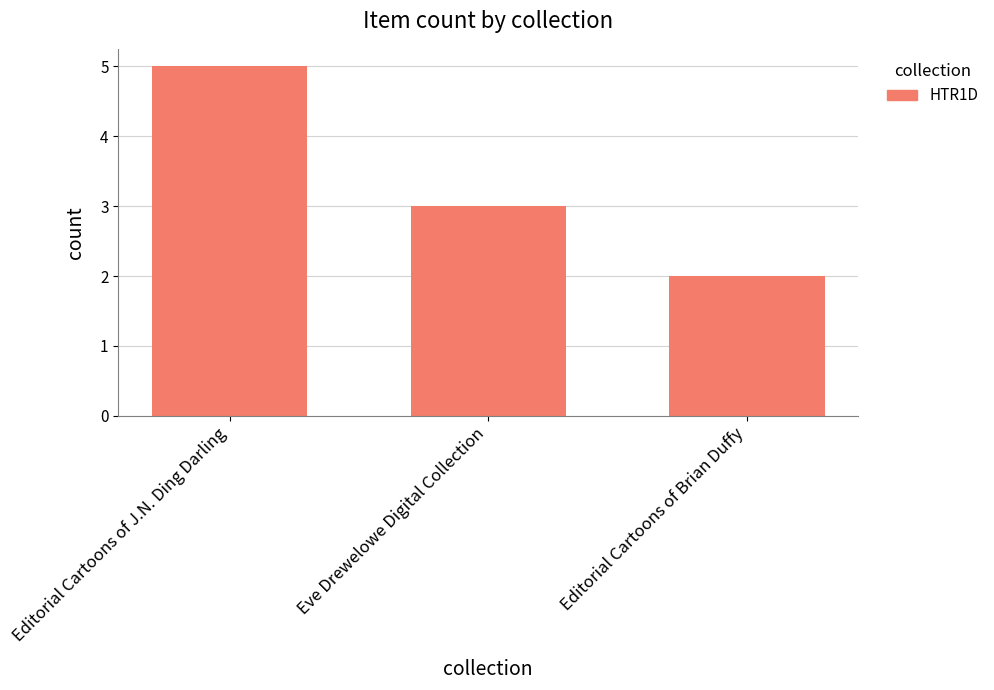

What is the smallest value displayed?

2